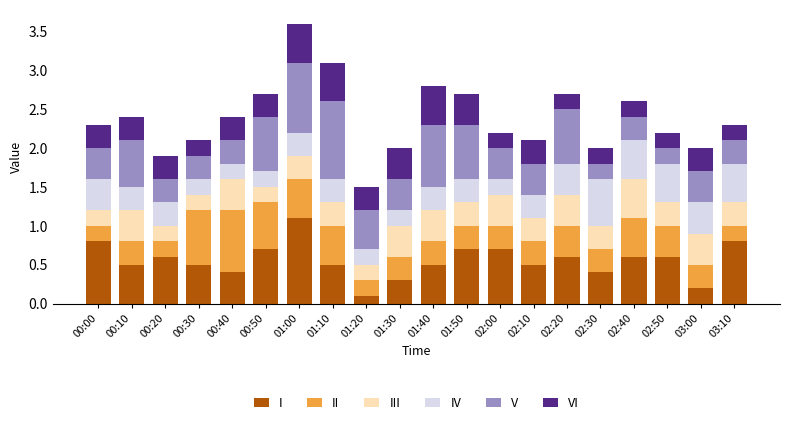

Is it true that I equals 0.8 at 03:10?

True